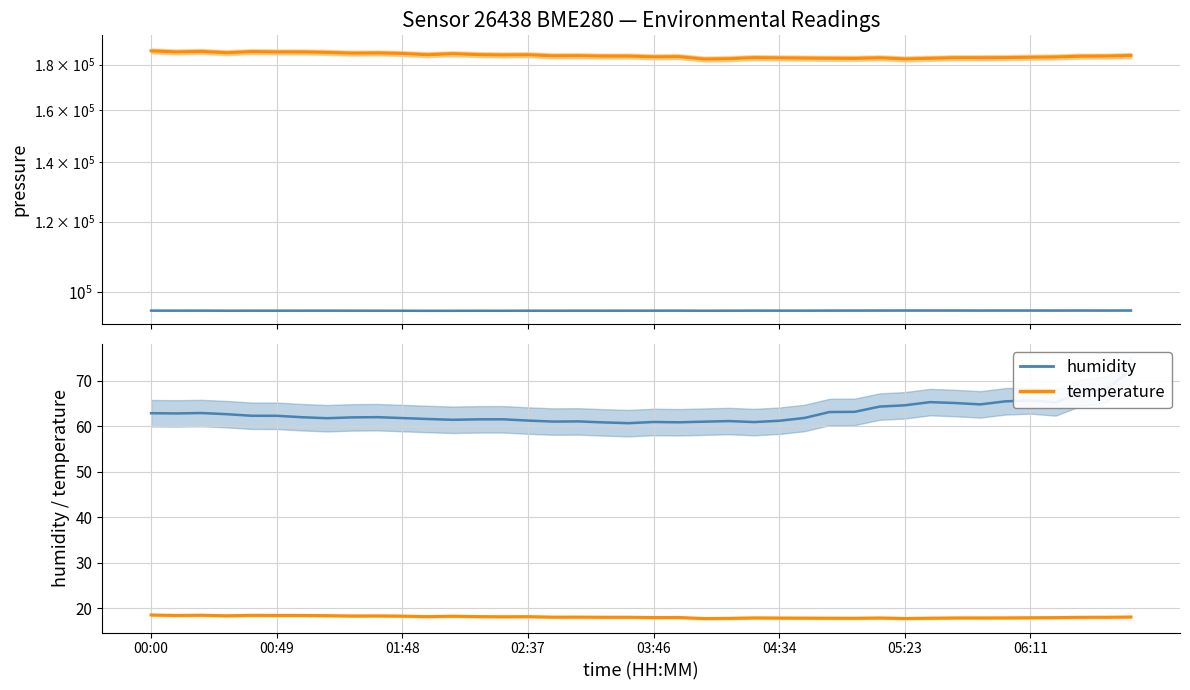

How many lines are shown in the chart?

4